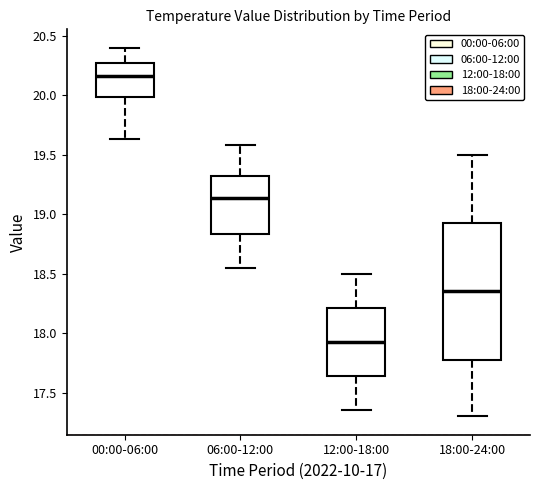

Comparing the boxes themselves (not the whiskers), which one is the tallest?

18:00-24:00